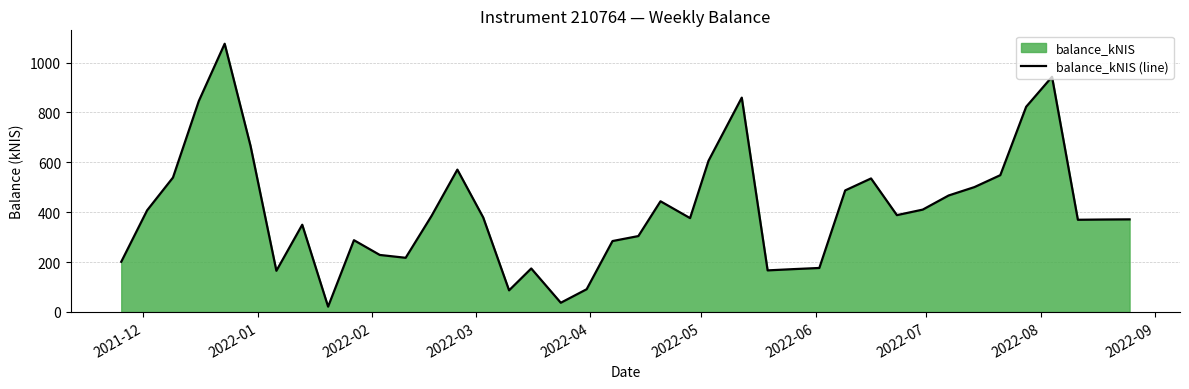

What is the maximum value shown in the chart?

1075.3